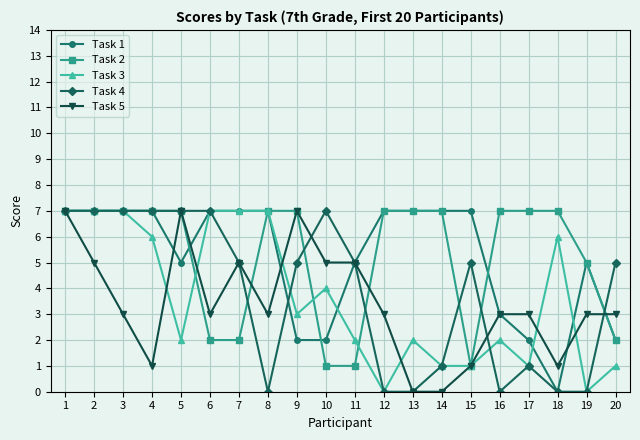

Is the value of Task 2 at 14 greater than the value of Task 3 at 10?

Yes